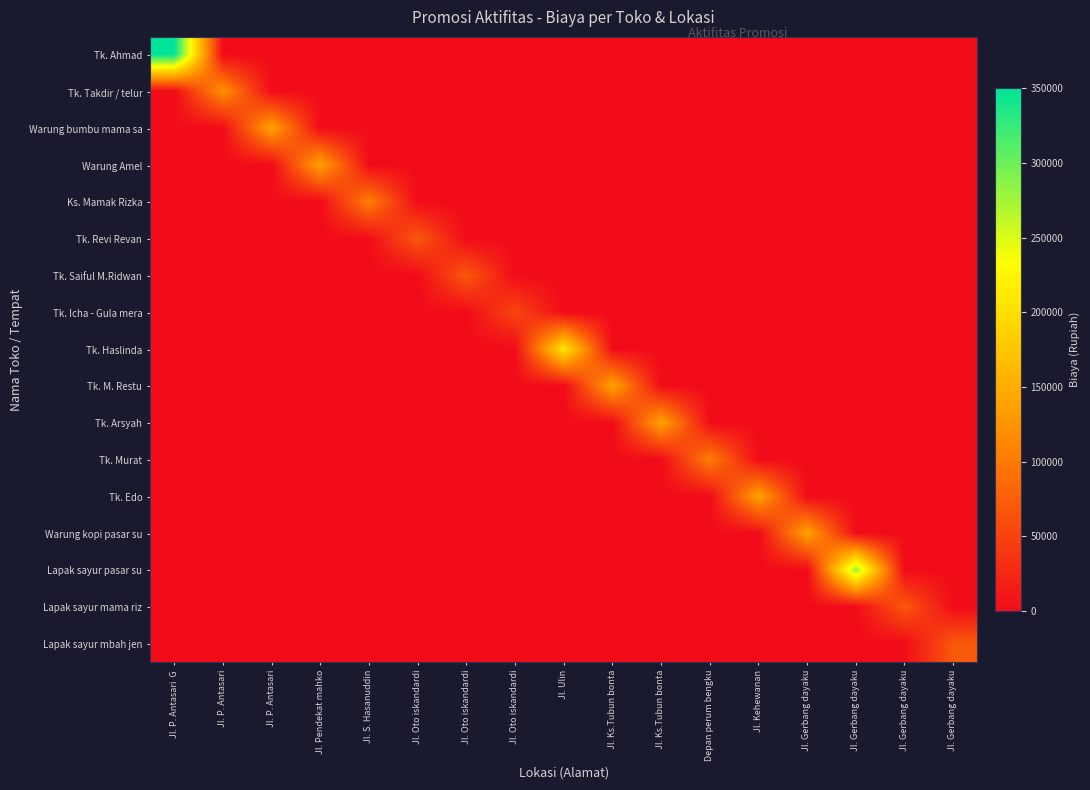

Between Jl. Gerbang dayaku and Jl. Gerbang dayaku, which is larger?

Jl. Gerbang dayaku